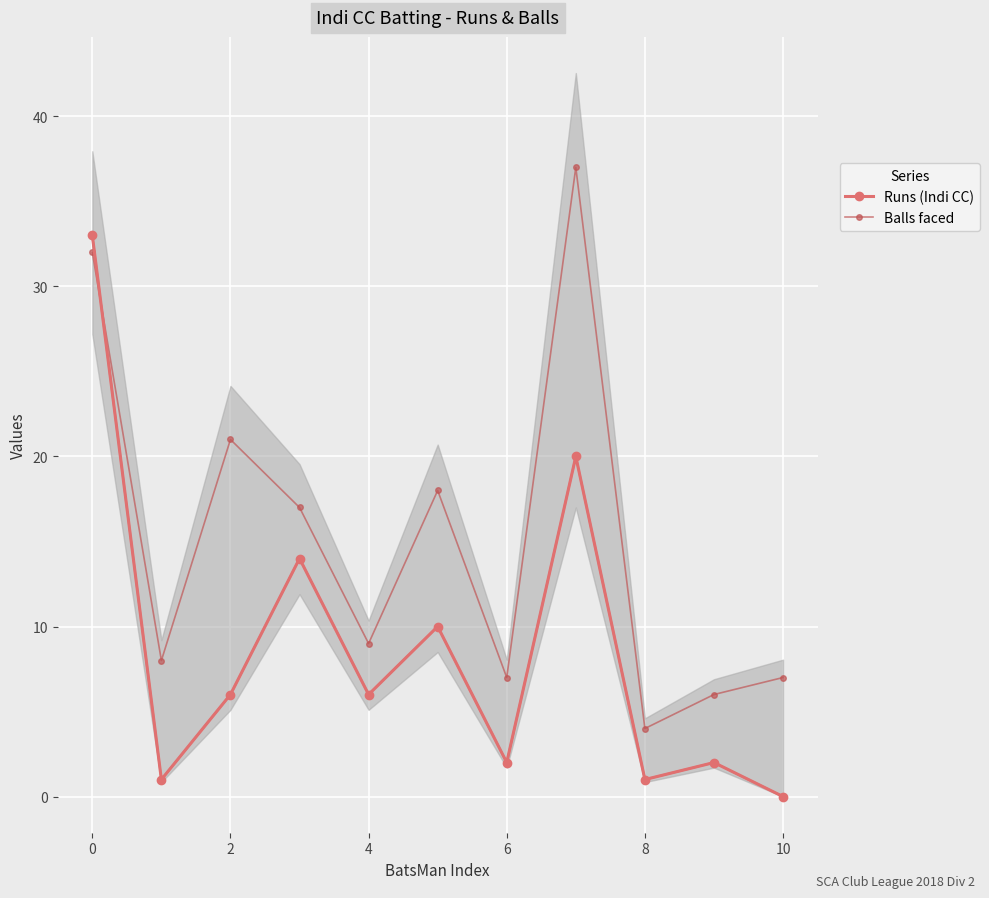

How many interior local peaks does the Balls faced series have?

3